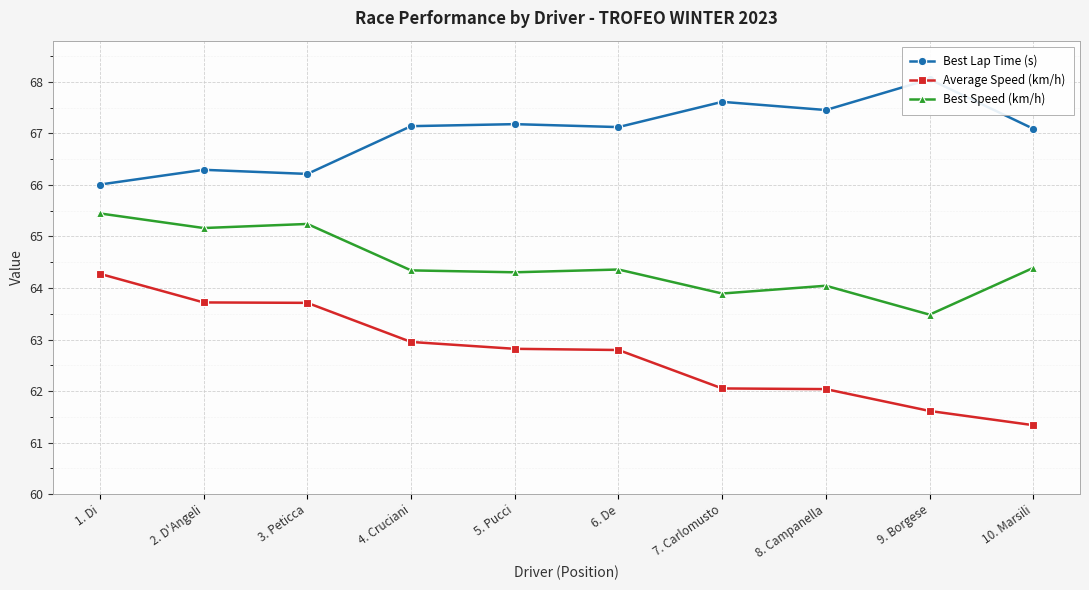

Which label corresponds to the smallest value in the chart?

10. Marsili